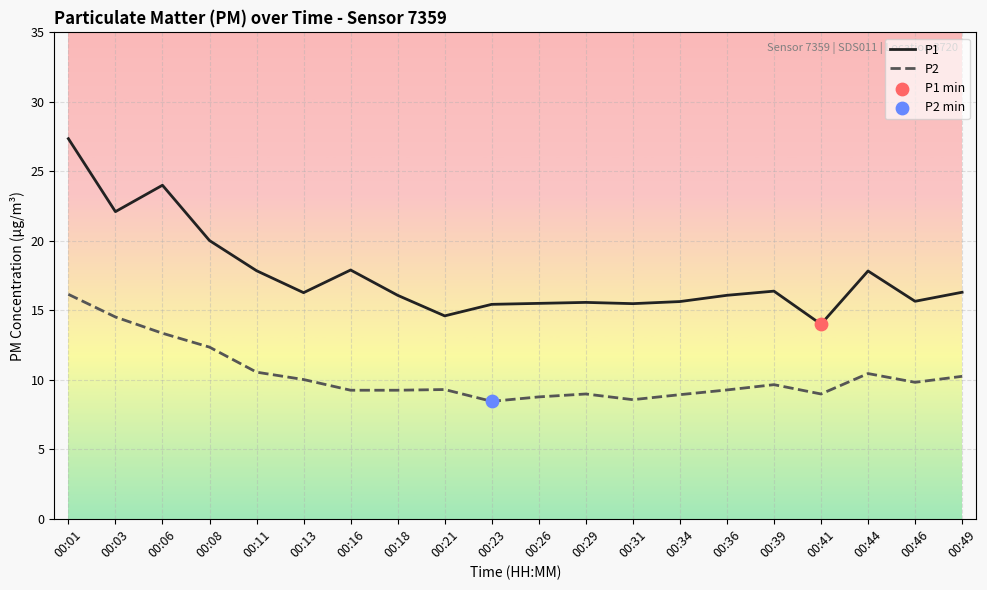

What is the total value across all series at 00:26?

24.3